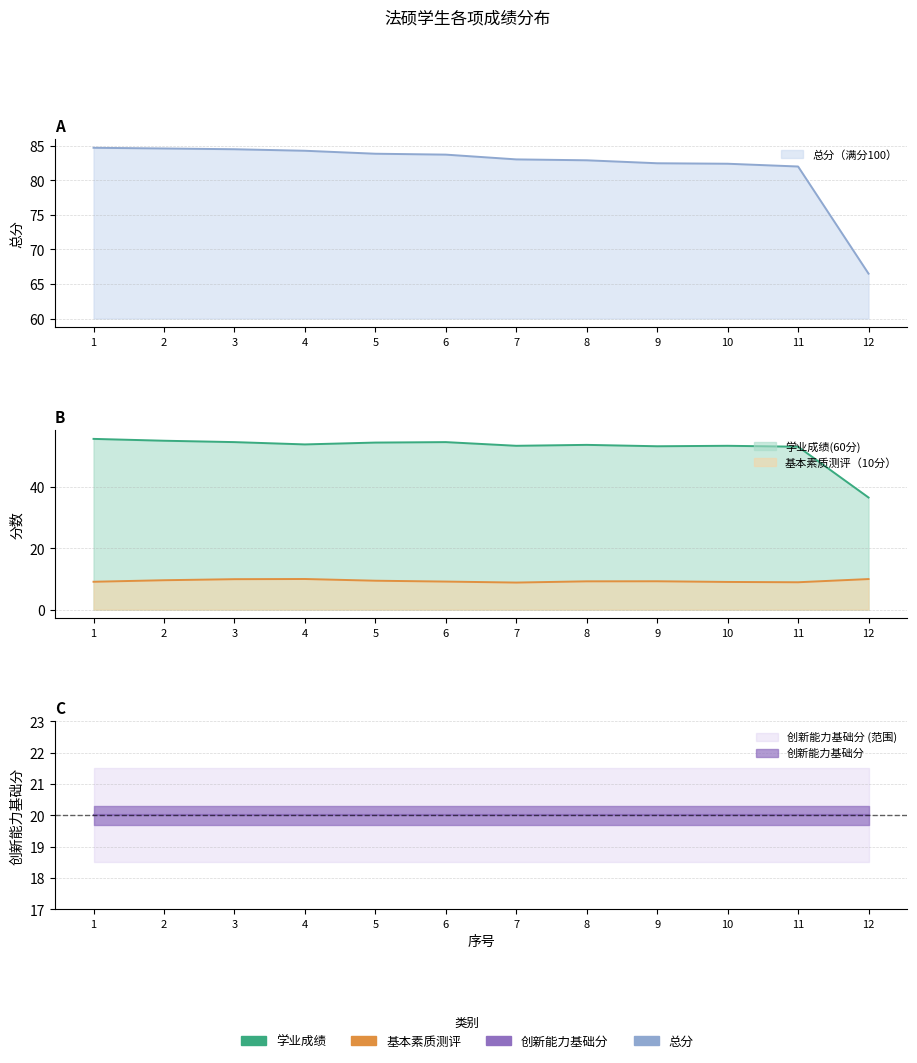

How many lines are shown in the chart?

3